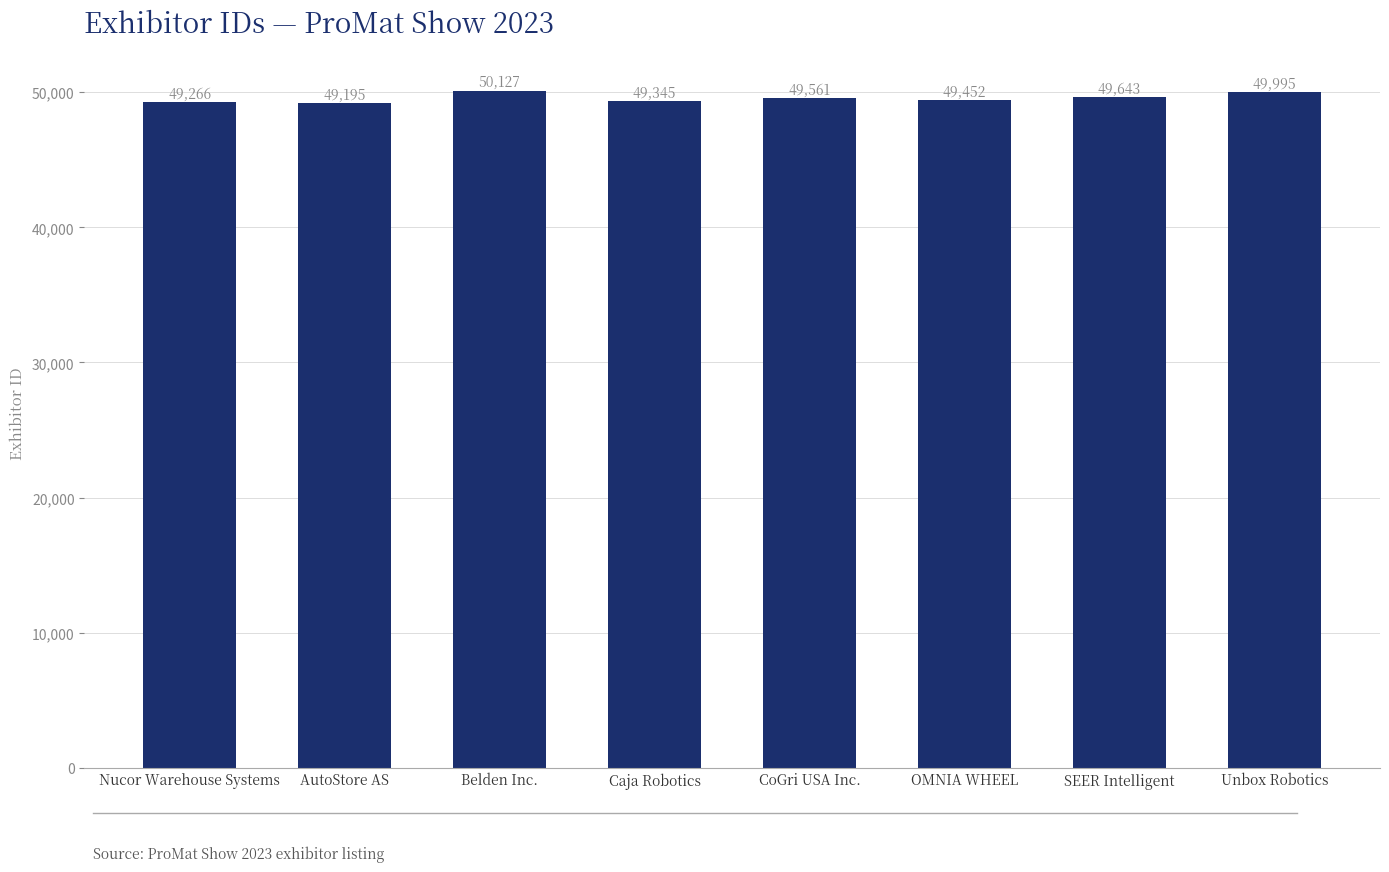

What is the difference between the maximum and minimum values?

932